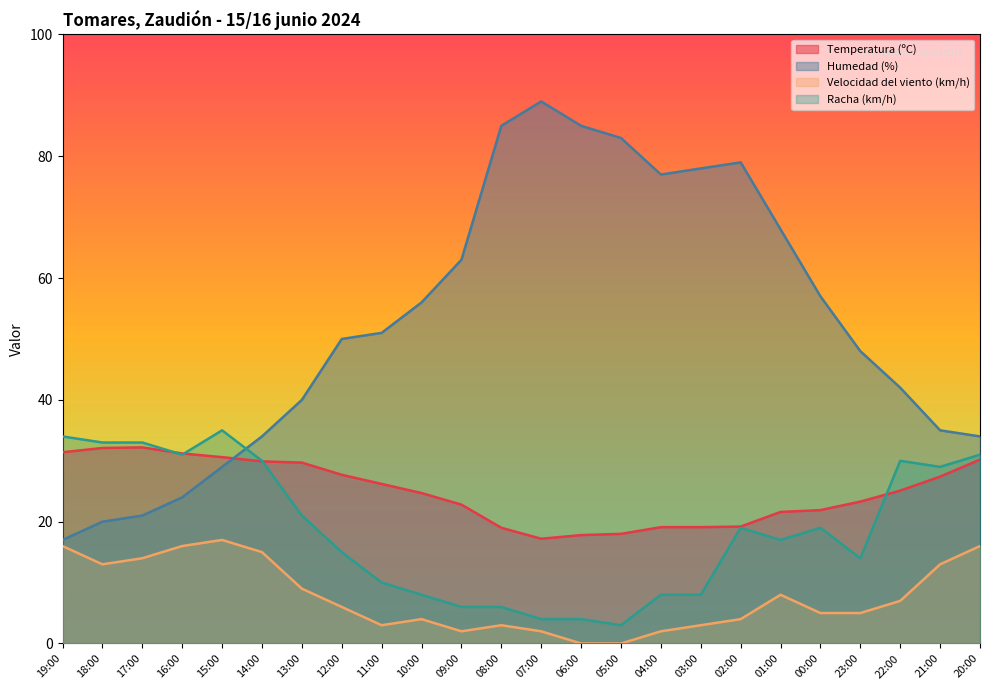

Between 09:00 and 17:00, which is larger?

17:00